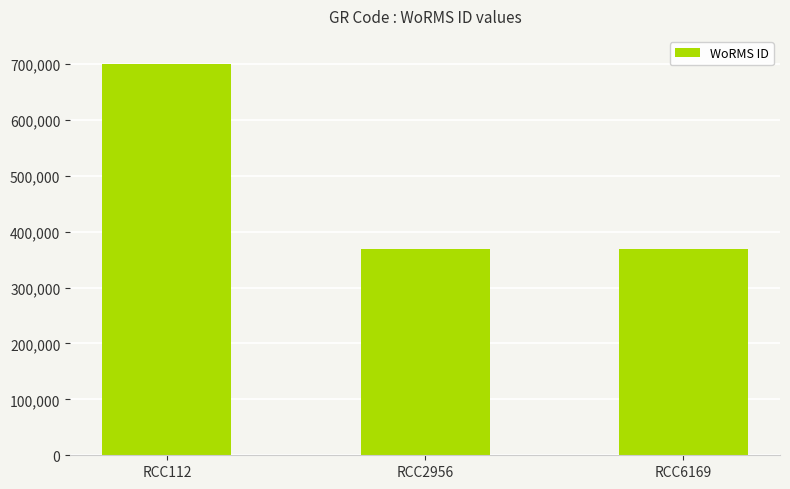

What is the ratio of the value at RCC2956 to the value at RCC6169?

1.0